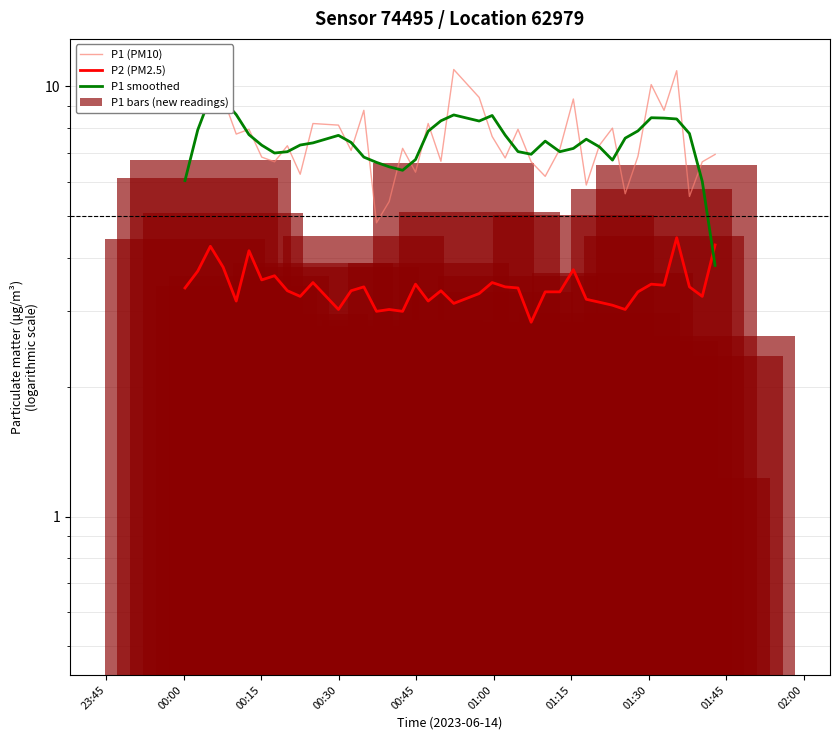

What are all the series names shown in the legend?

P1 (PM10), P2 (PM2.5), P1 smoothed, P1 bars (new readings)